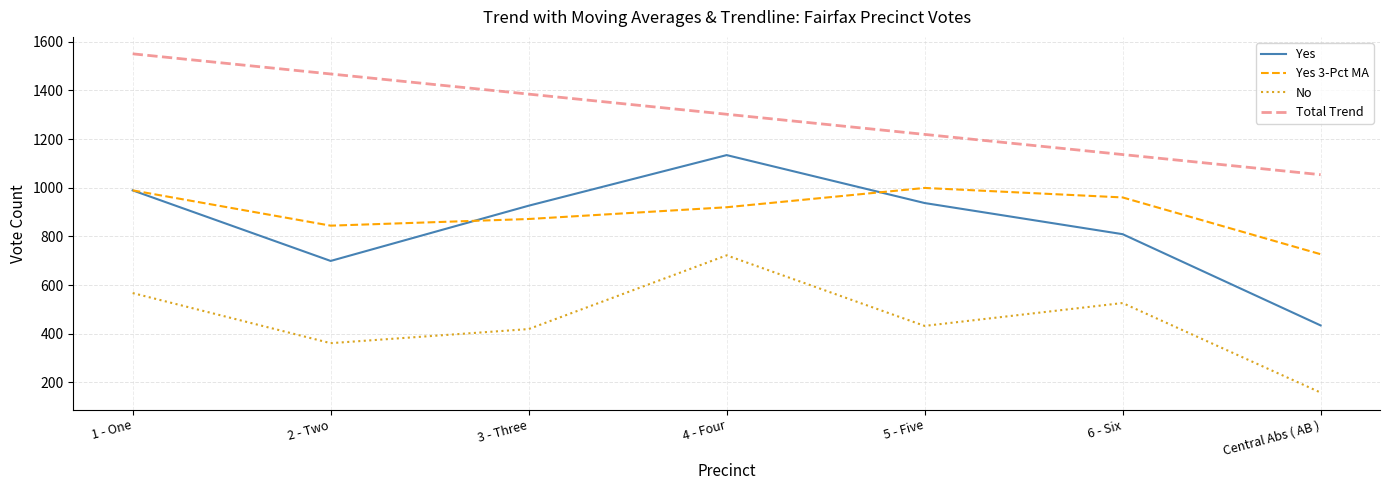

Where does the Total Trend series first go above 1301?

1 - One